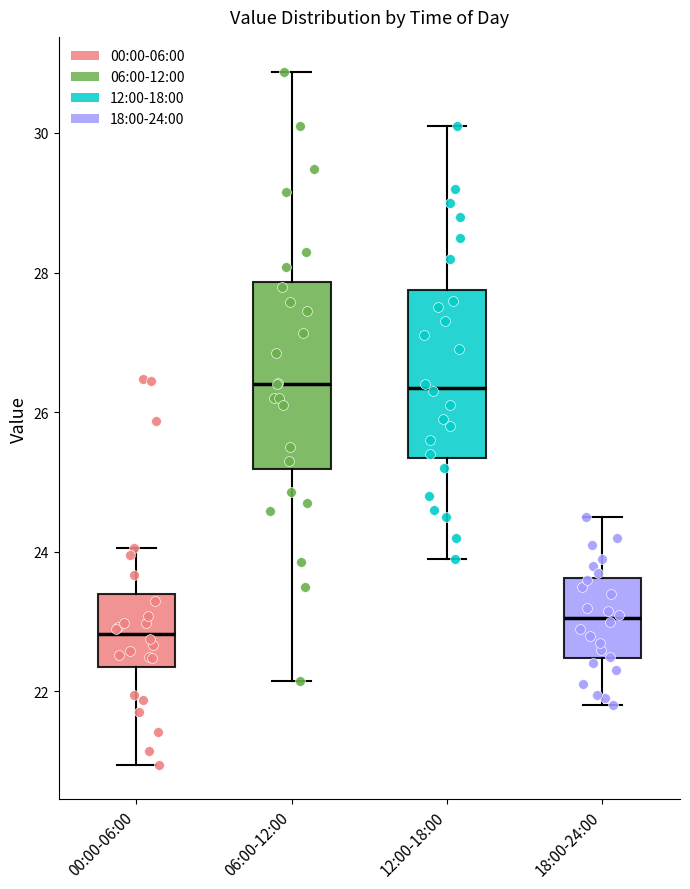

Where does the median line of the box for 00:00-06:00 sit on the y-axis? The values are not printed on the chart, so give them approximately, as read against the axis.

22.8